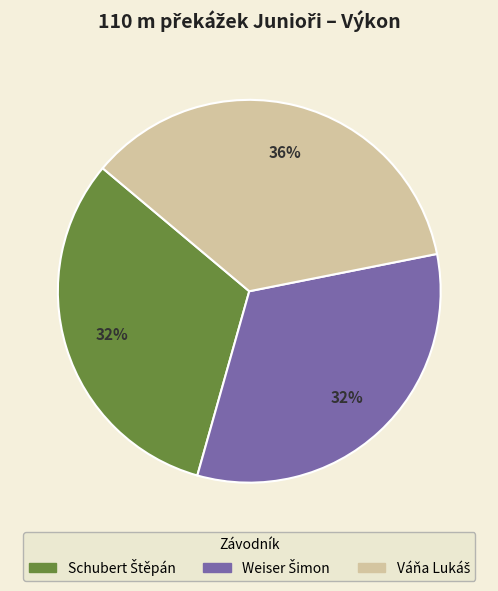

Is there any slice that represents more than half of the pie?

No